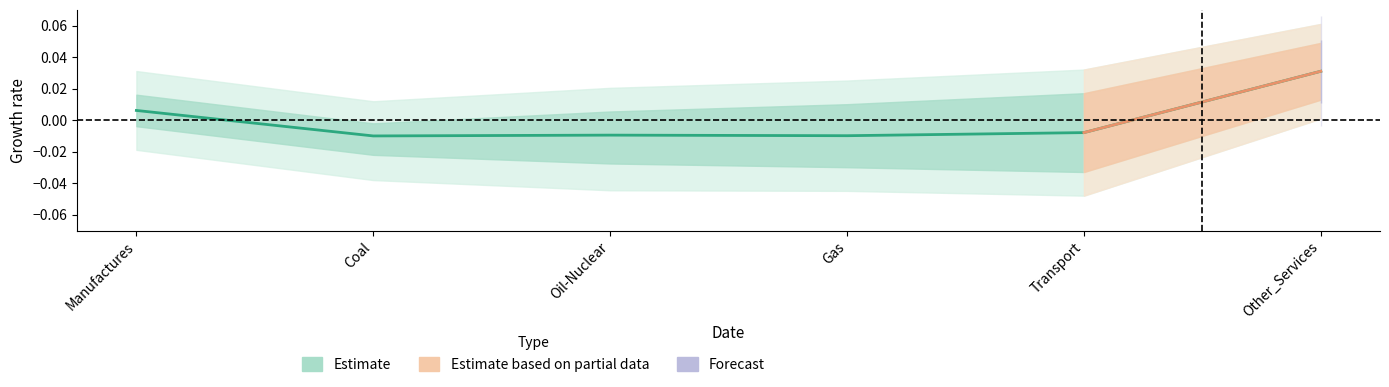

At which label is the value closest to 0?

Manufactures